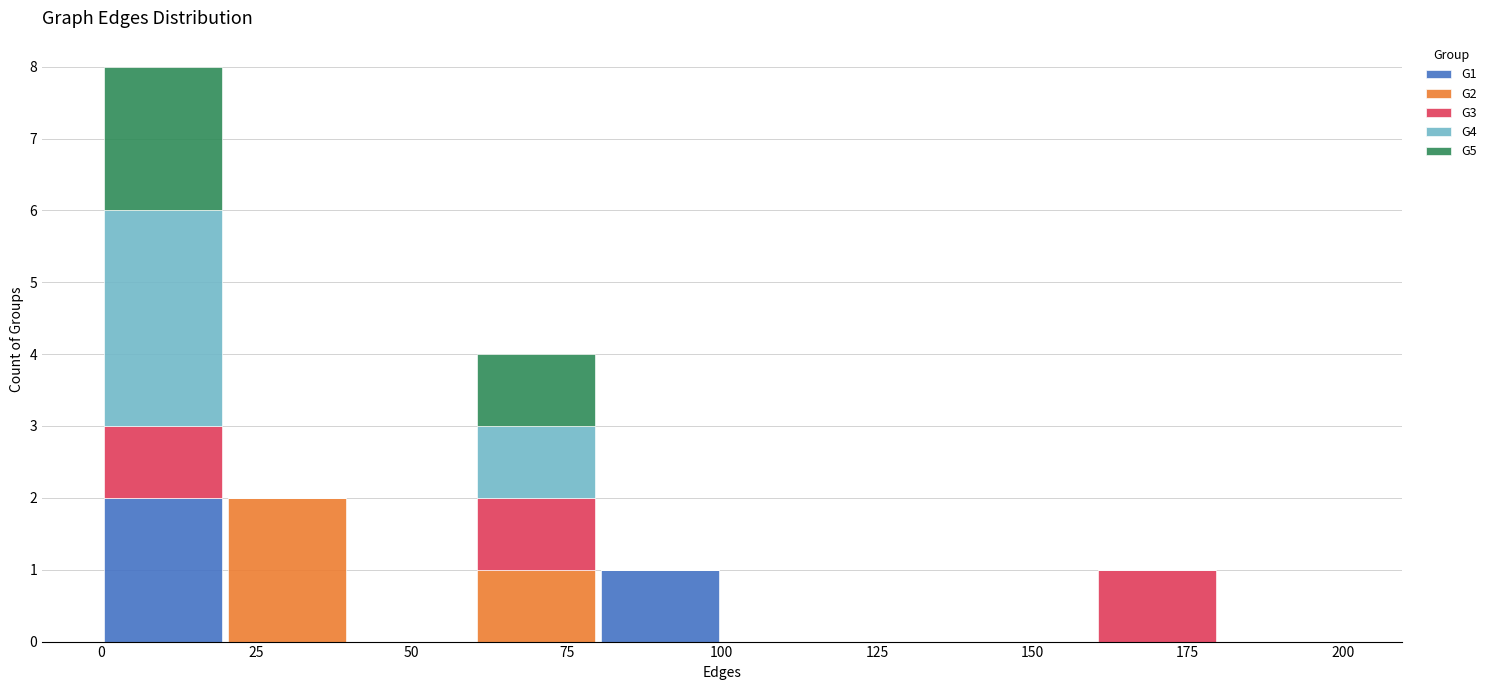

Which range on the x-axis has the tallest stacked bar (by total height)?

0 to 20